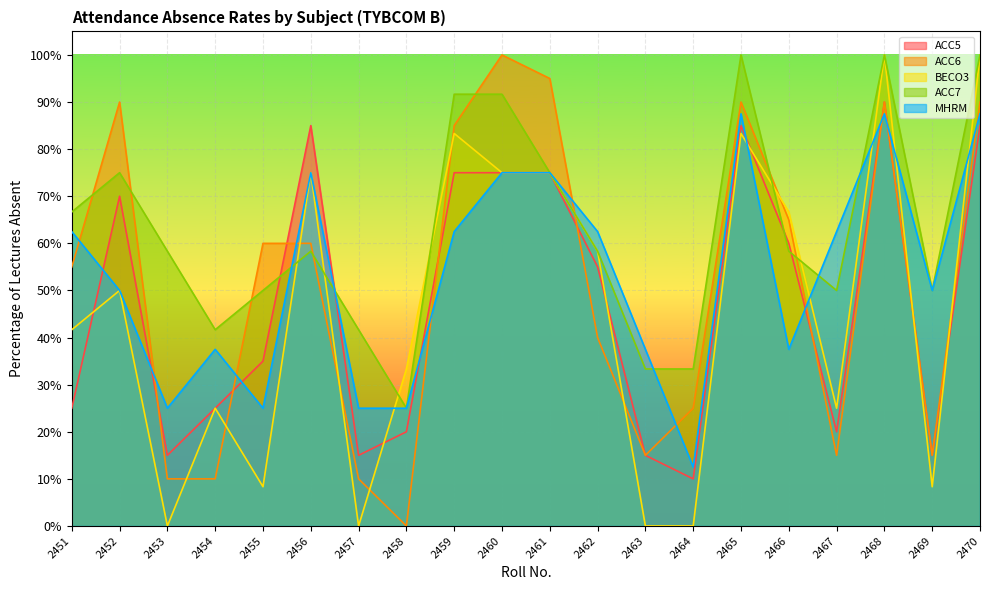

Rank the series by their maximum value, from highest to lowest.

ACC6, BECO3, ACC7, ACC5, MHRM